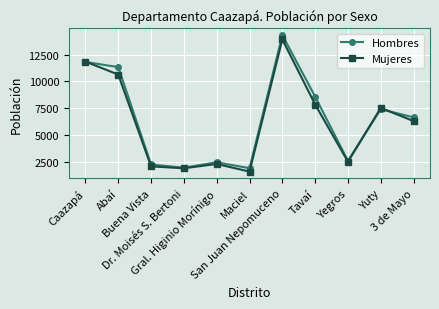

Does the chart have visible grid lines?

Yes